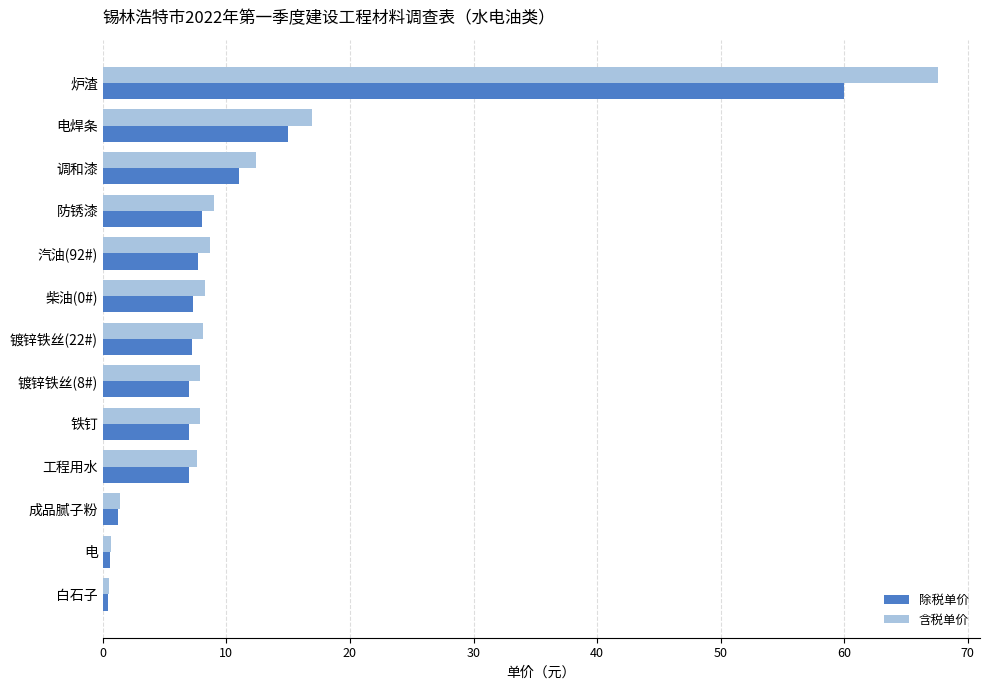

At which label is 除税单价 closest to 30?

电焊条